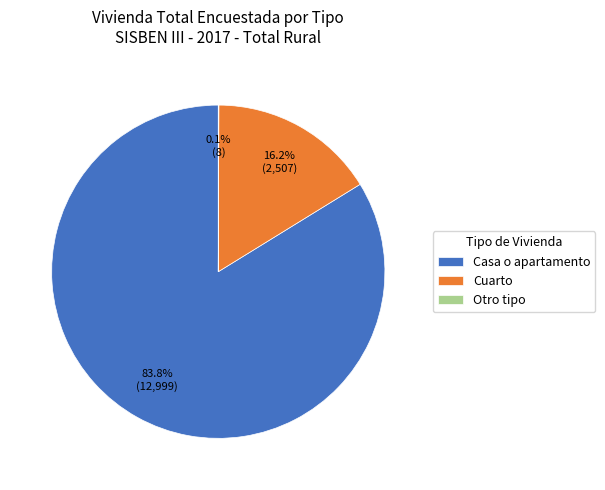

Is there a majority slice in this chart?

Yes